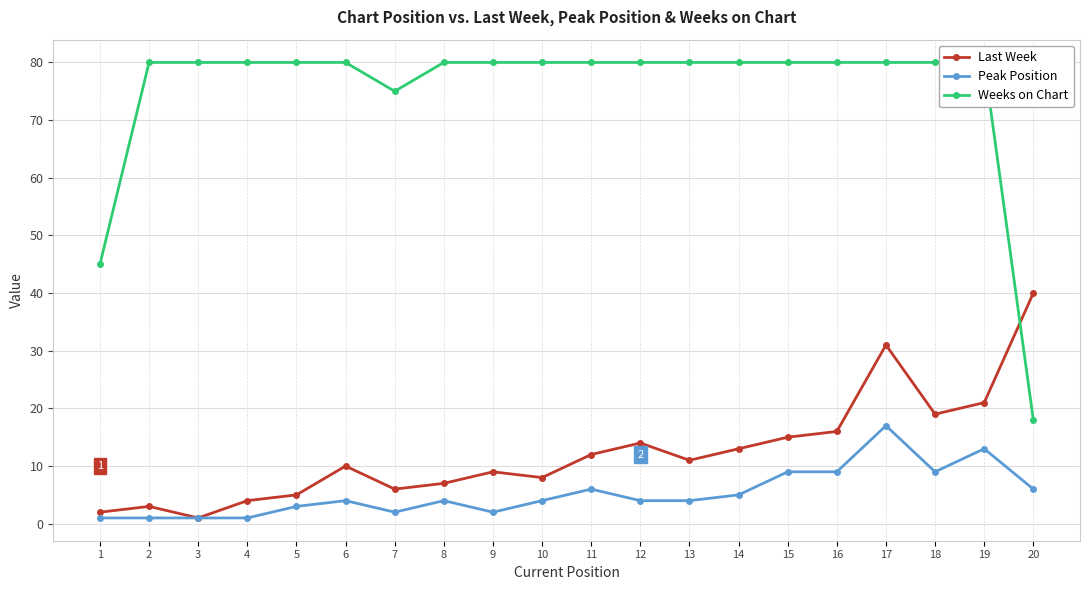

Which series has the largest total across all categories?

Weeks on Chart